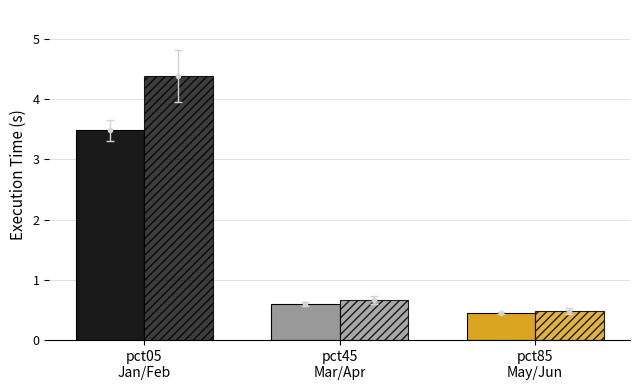

How many bars are there in total?

6